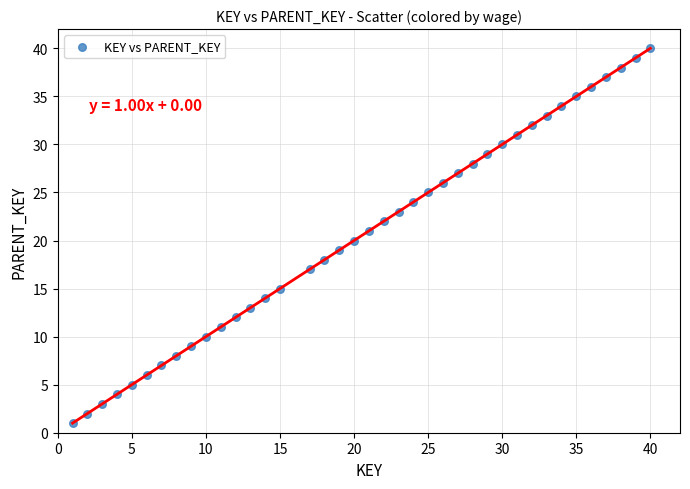

What is the range of X values (max minus min)?

39